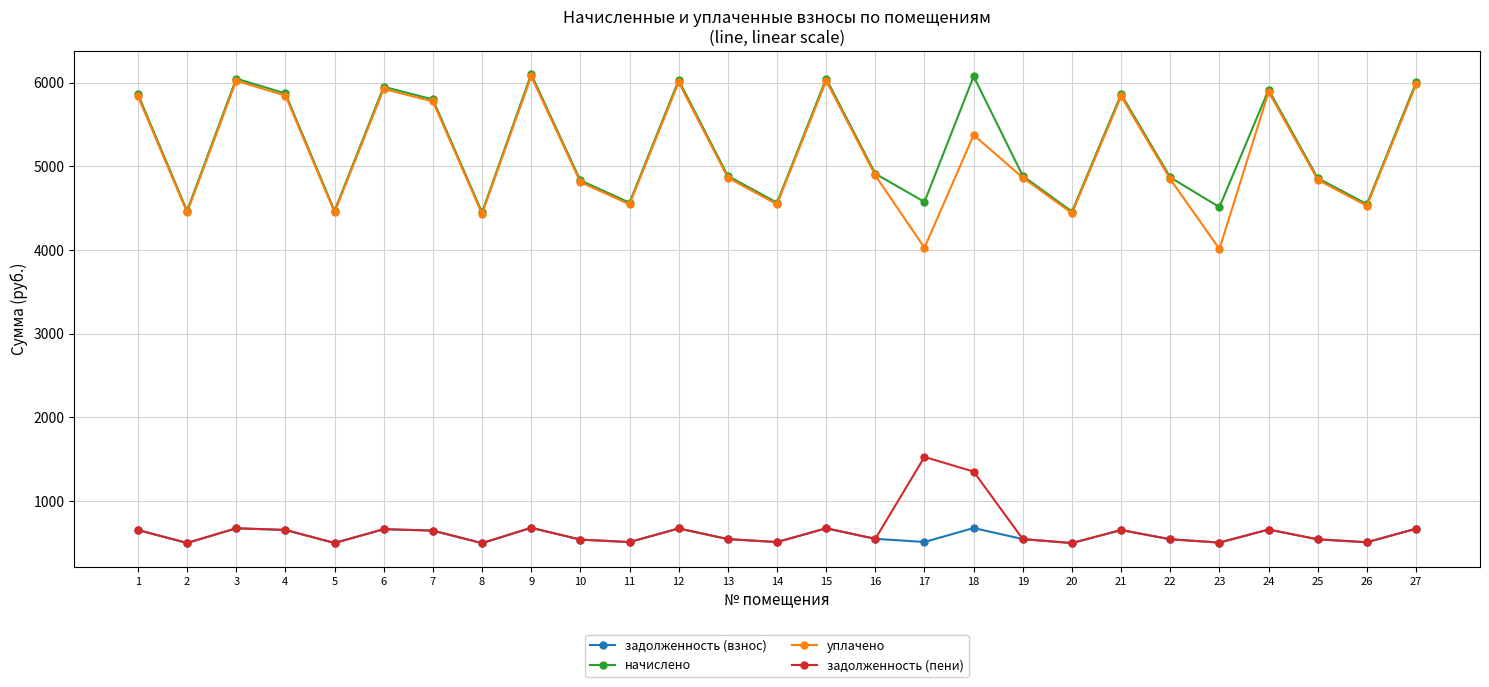

How many interior local valleys does the задолженность (пени) series have?

9